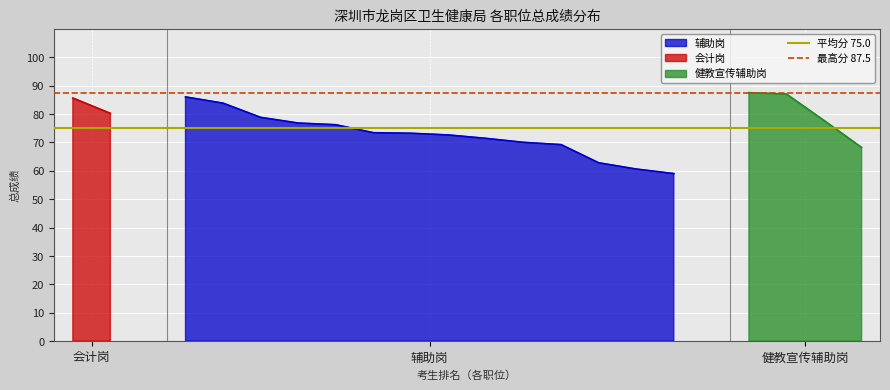

At 辅助岗, list the series in order from largest to smallest.

最高分 87.5, 平均分 75.0